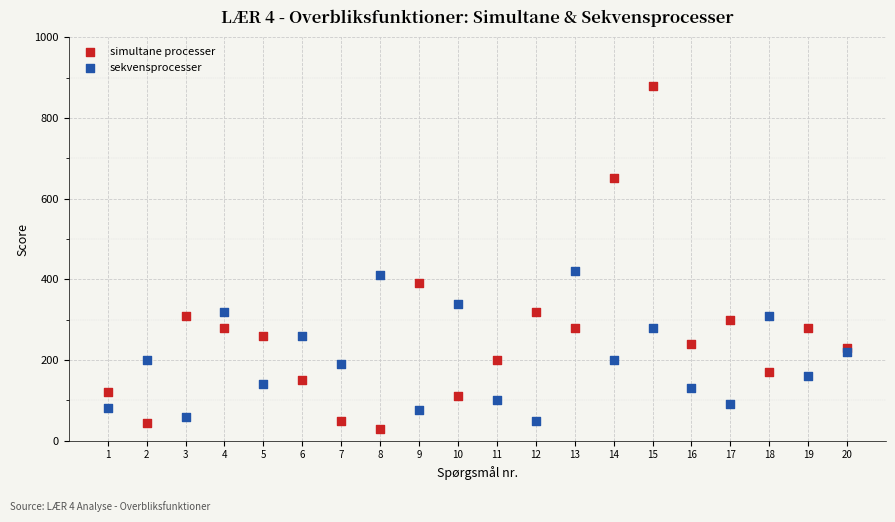

Which series reaches the minimum Y coordinate?

simultane processer